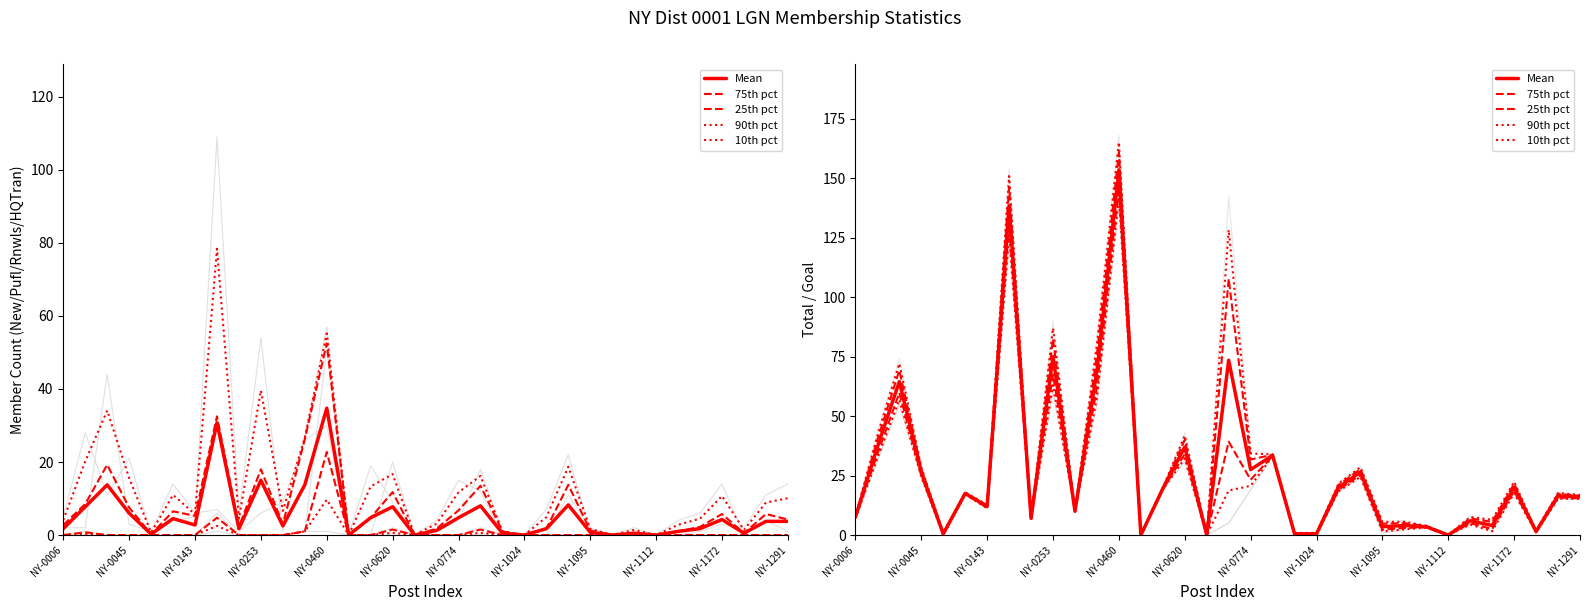

At 28, list the series in order from smallest to largest.

10th pct, 25th pct, Mean, 75th pct, 90th pct